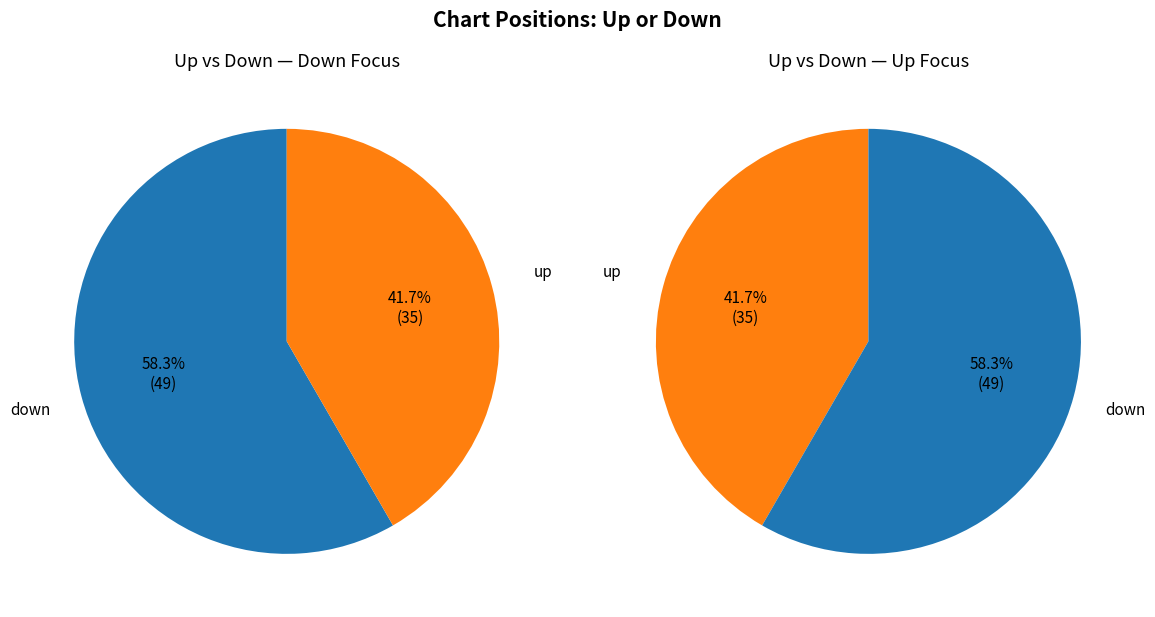

To the nearest percent, what portion does down represent?

58%